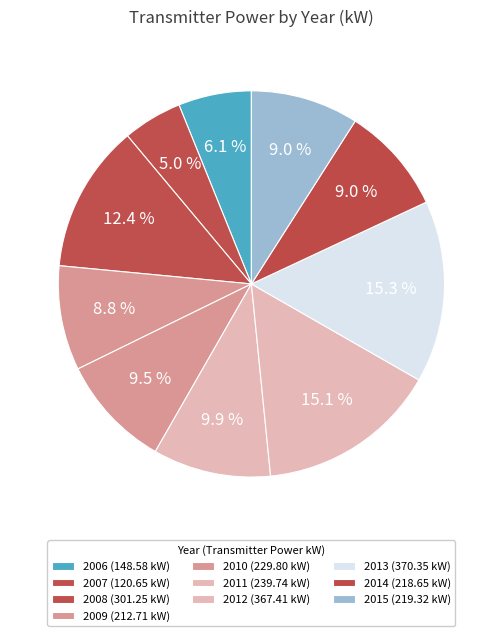

Count the number of slices in the pie.

10